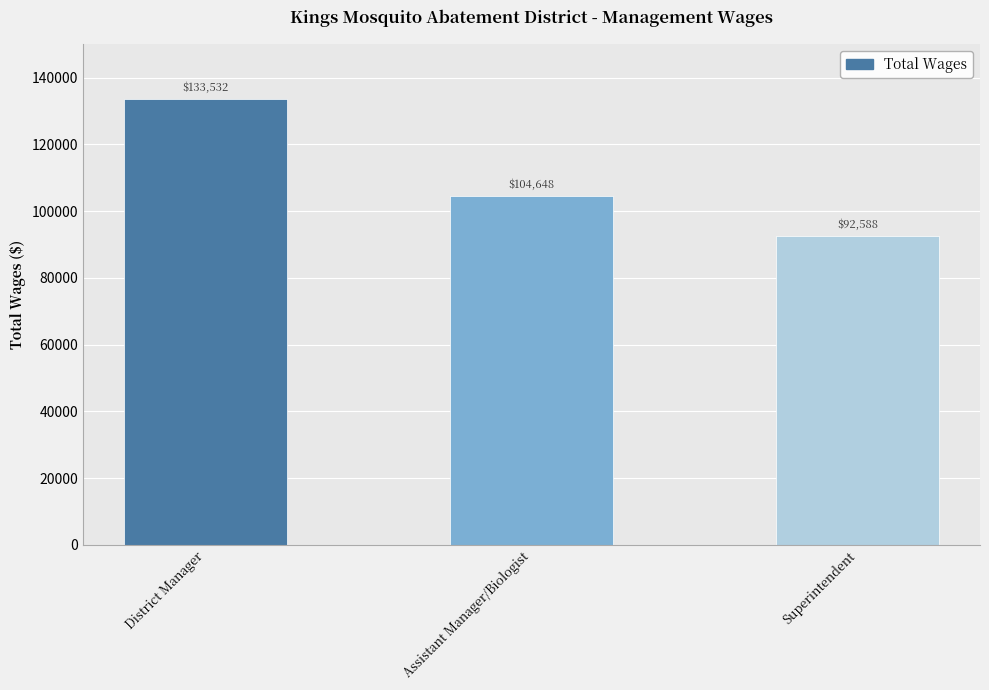

What is the change in value from Assistant Manager/Biologist to Superintendent?

-12060